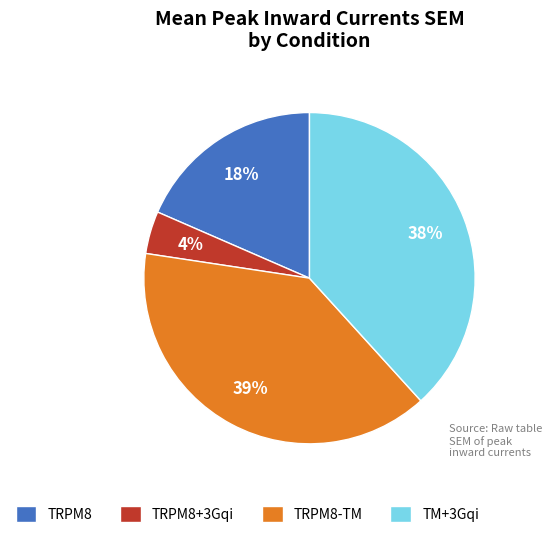

Count the number of slices in the pie.

4